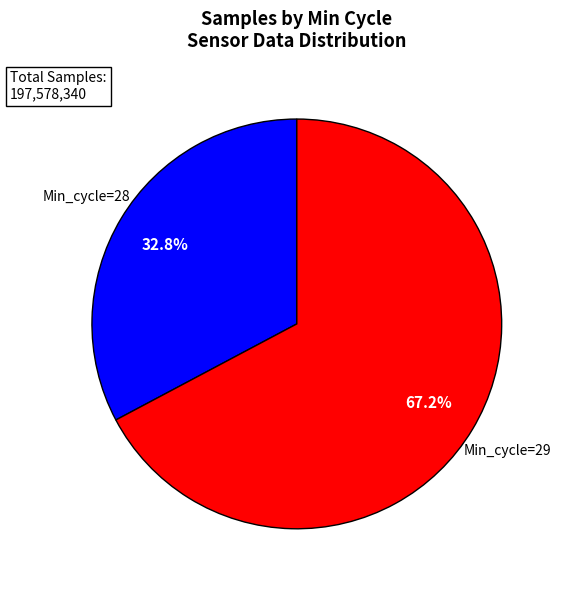

To the nearest percent, what is the average slice percentage?

50%